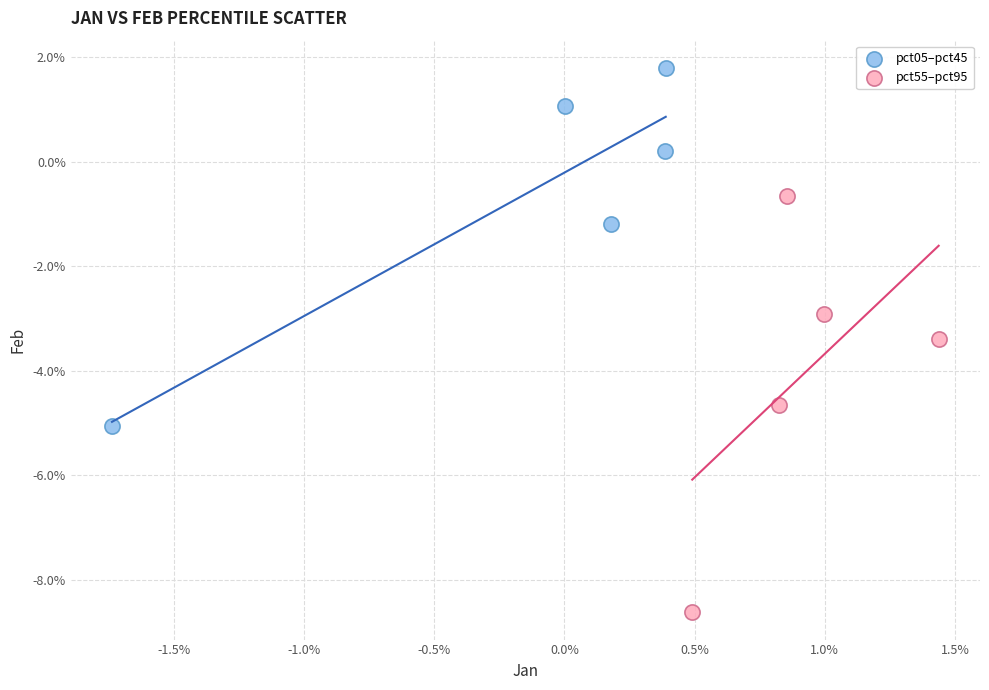

Which series reaches the minimum Y coordinate?

pct55–pct95